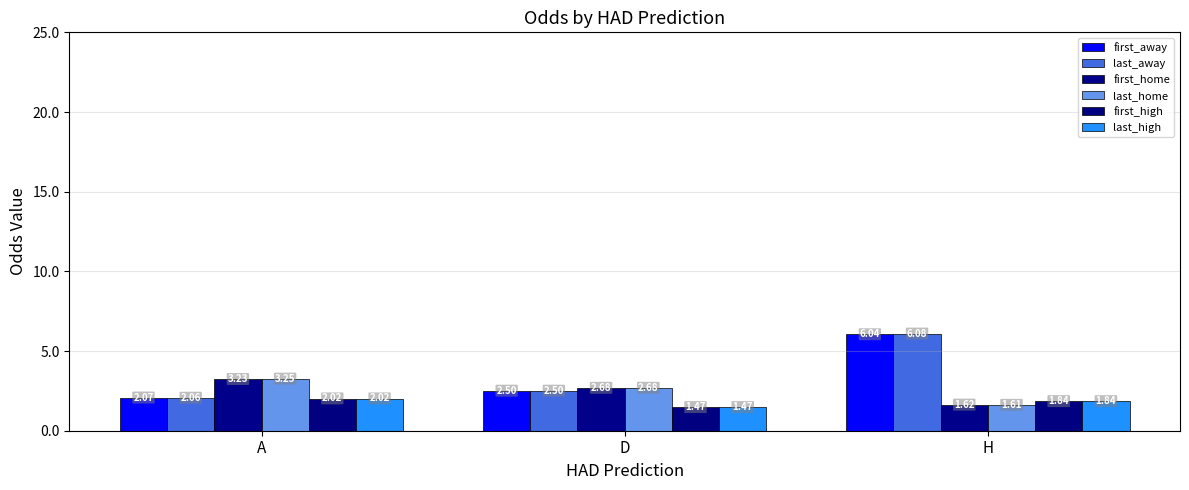

True or false: last_home has a value of 5.1 at A.

False